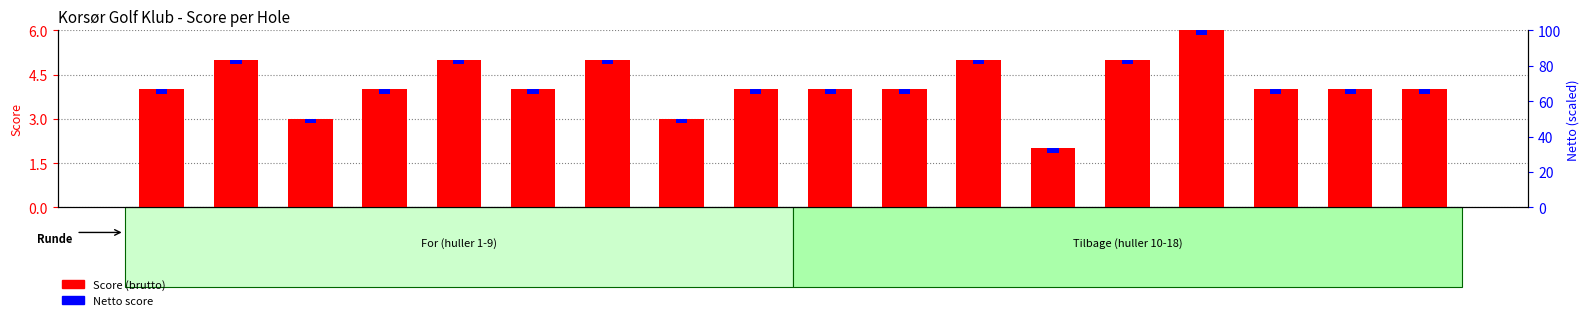

Between Hul 3 and Hul 17, which series saw the biggest shift?

Score